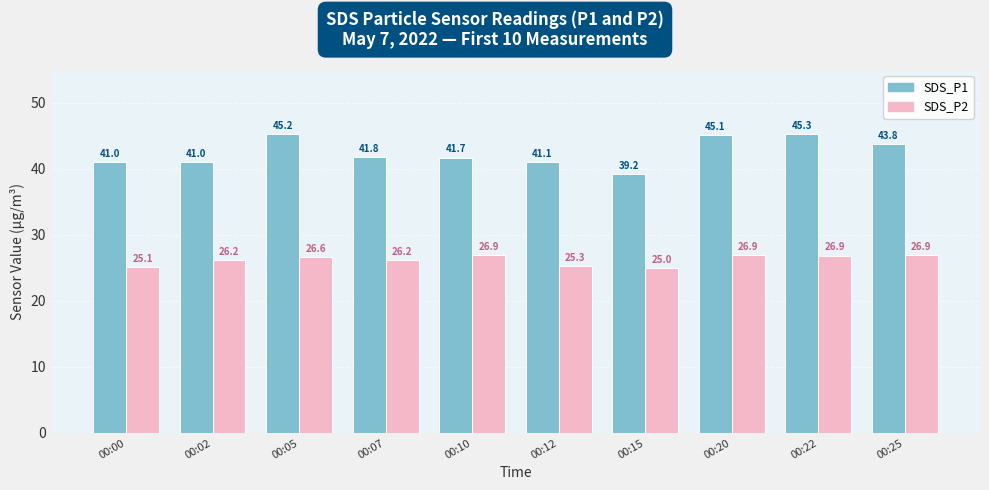

What is the value of the SDS_P2 bar at the 4th from the left?

26.2